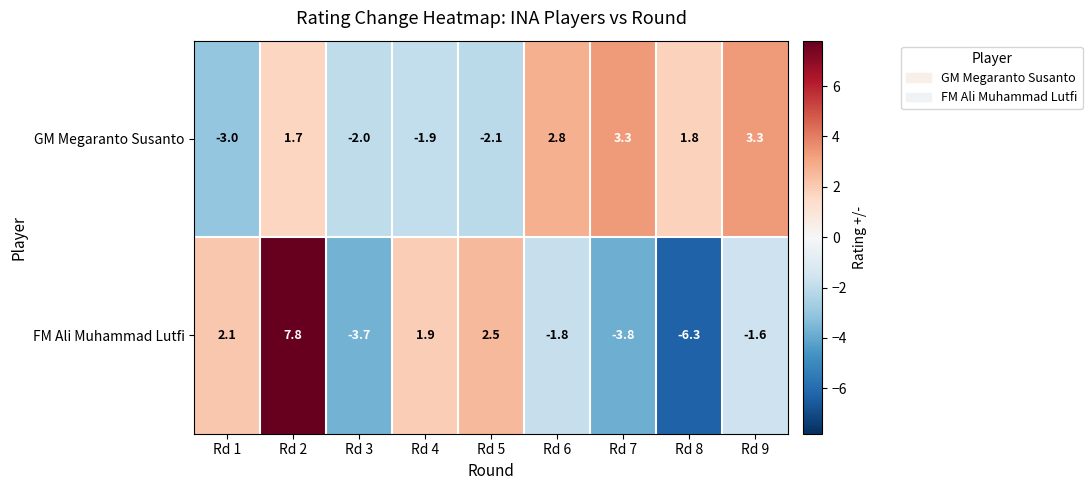

At which category does the chart reach its peak across all series?

Rd 2